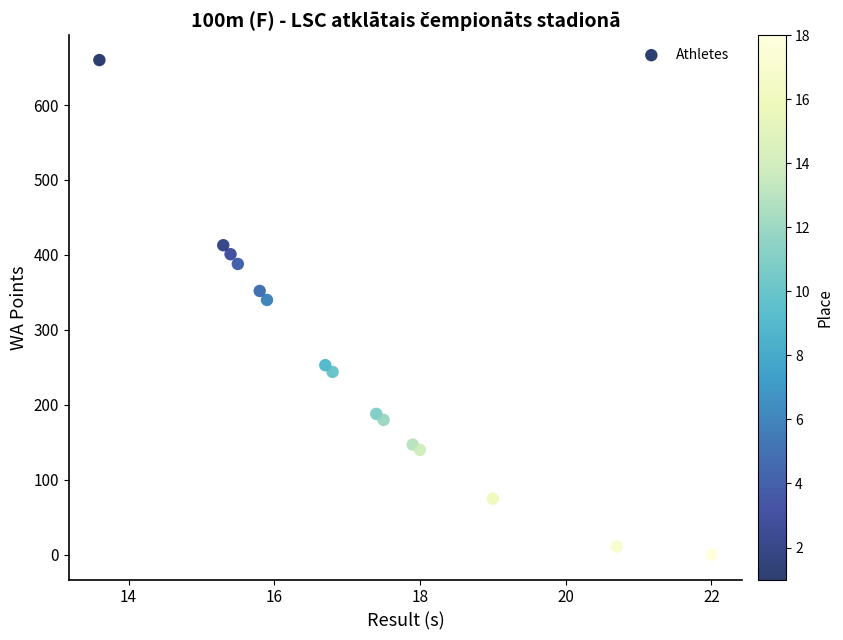

What Y value in the scatter plot is closest to 330?

340